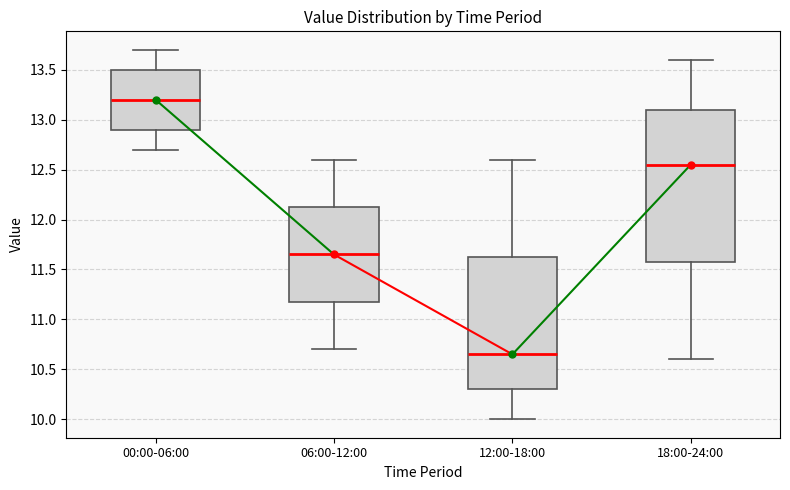

Reading left to right, read every box against the y-axis: the position of its median line, the range the box covers, and the ends of its whiskers. The values are not printed on the chart, so give them approximately, as read against the axis.

00:00-06:00: median 13.20, box 12.90 to 13.50, whiskers 12.70 to 13.70
06:00-12:00: median 11.65, box 11.20 to 12.15, whiskers 10.70 to 12.60
12:00-18:00: median 10.65, box 10.30 to 11.65, whiskers 10.00 to 12.60
18:00-24:00: median 12.55, box 11.60 to 13.10, whiskers 10.60 to 13.60